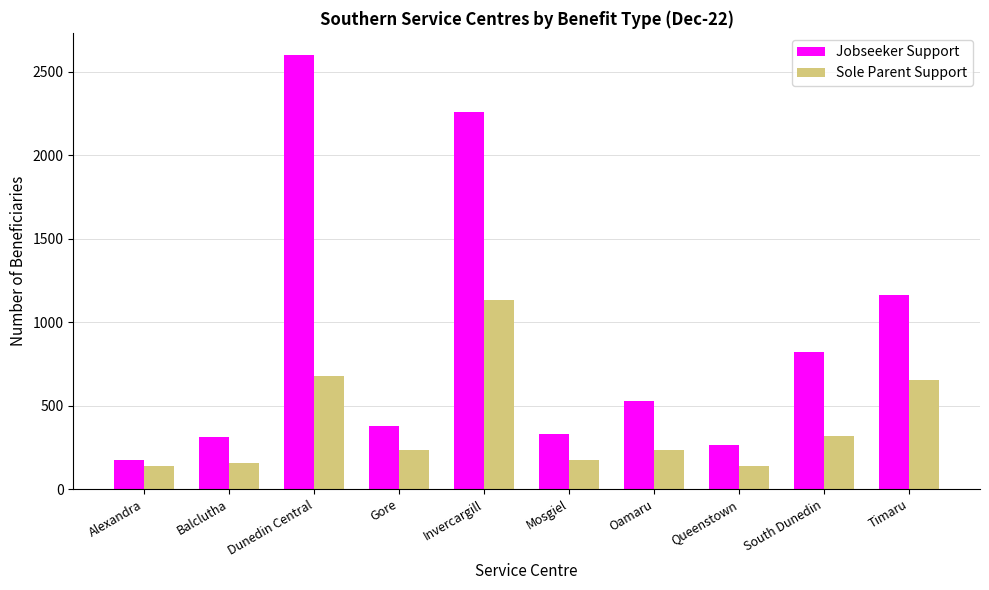

At Alexandra, list the series in order from smallest to largest.

Sole Parent Support, Jobseeker Support